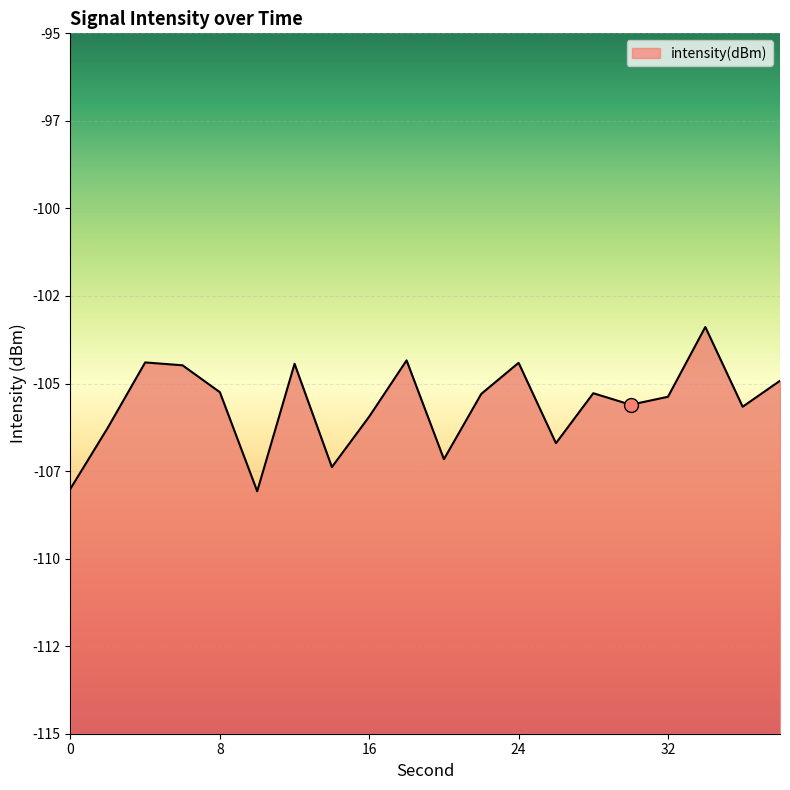

Does the chart display data point markers on the line(s)?

No